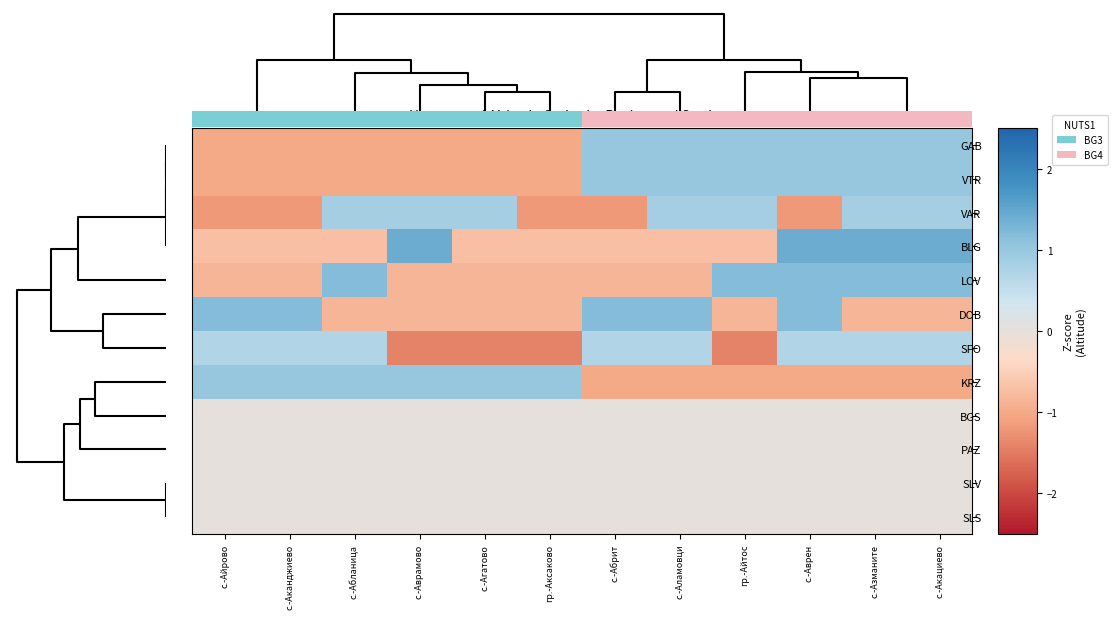

Which series has the largest range (max minus min)?

BLG